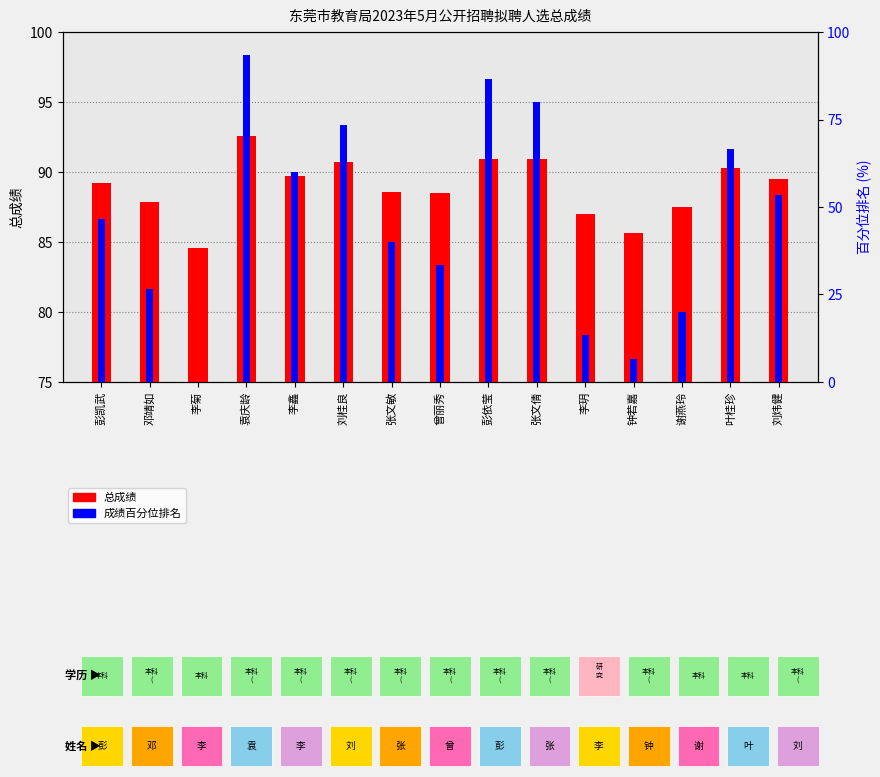

Which series has the largest total across all categories?

总成绩